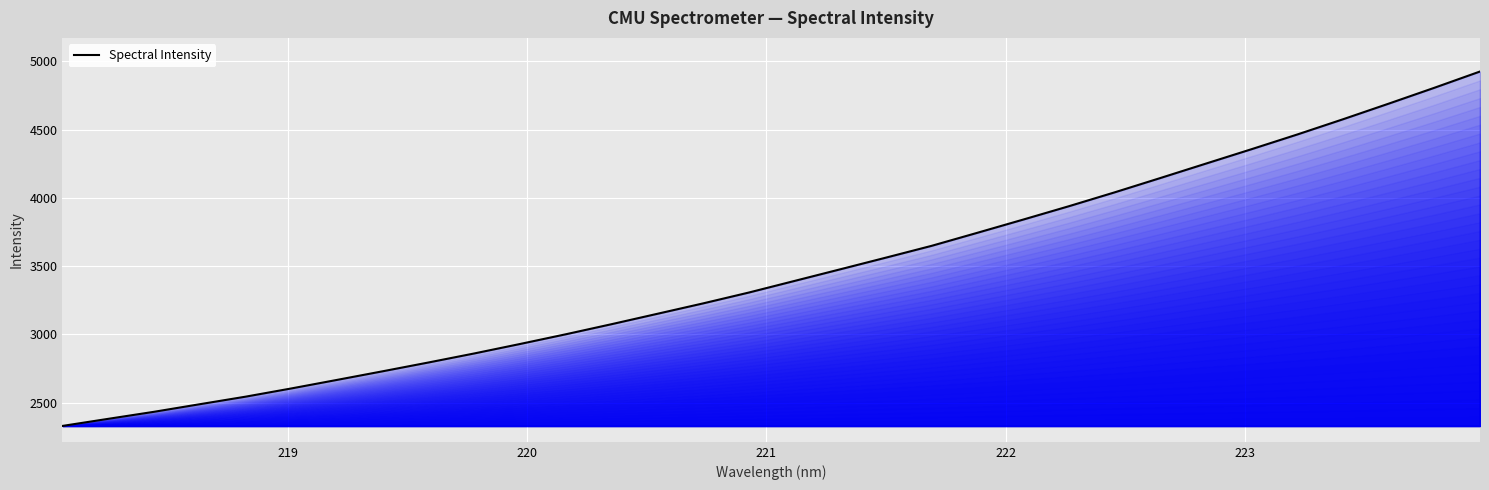

What is the difference between the maximum and minimum values?

2595.8